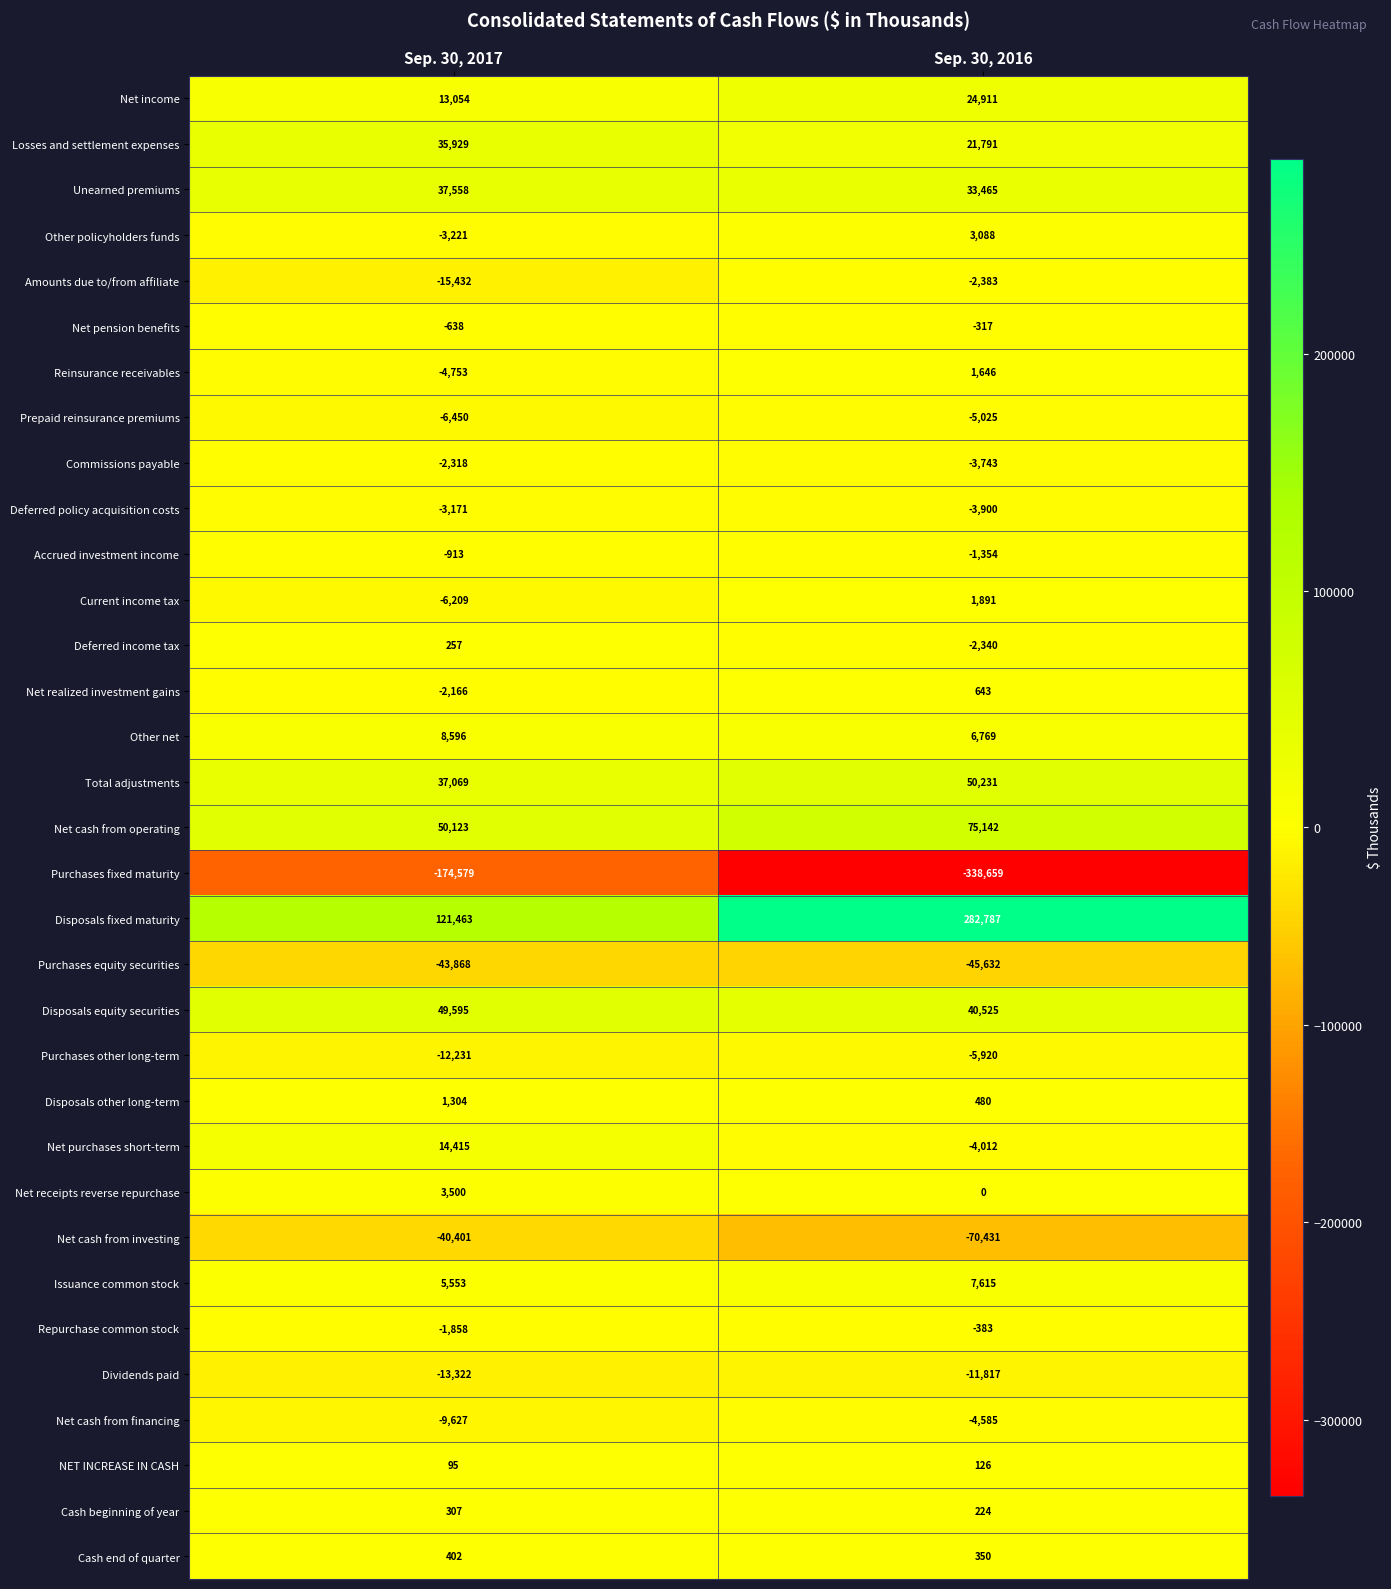

Between Sep. 30, 2017 and Sep. 30, 2016, which series saw the biggest shift?

Purchases fixed maturity